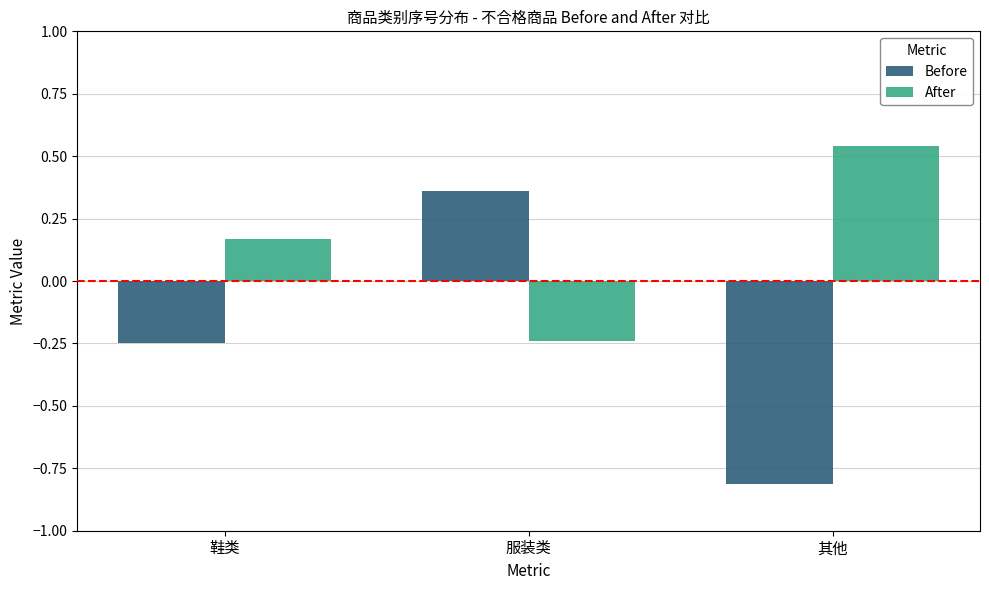

At which category is the sum across all series the highest?

服装类